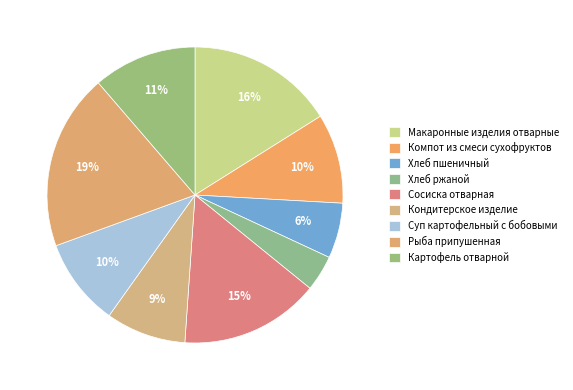

How many slices are in this pie chart?

9